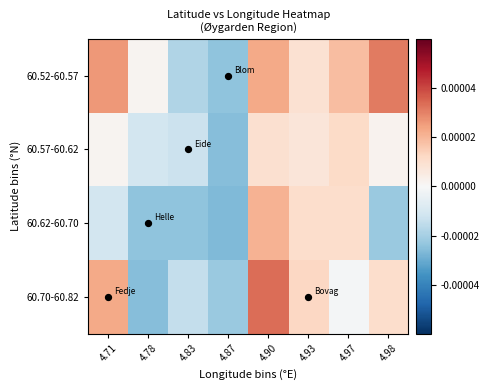

Which series has the widest spread of values?

60.70-60.82